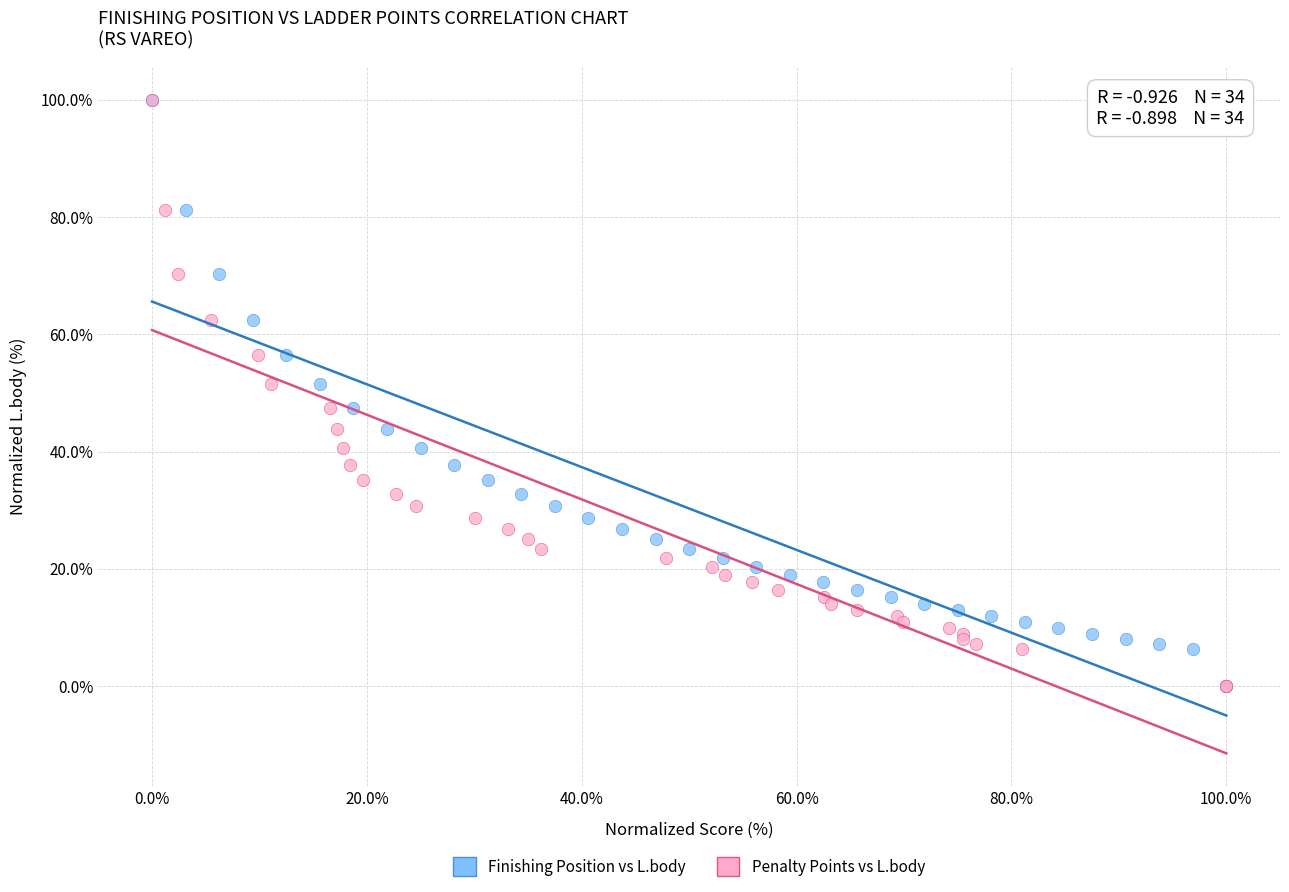

What are all the series names shown in the legend?

Finishing Position vs L.body, Penalty Points vs L.body